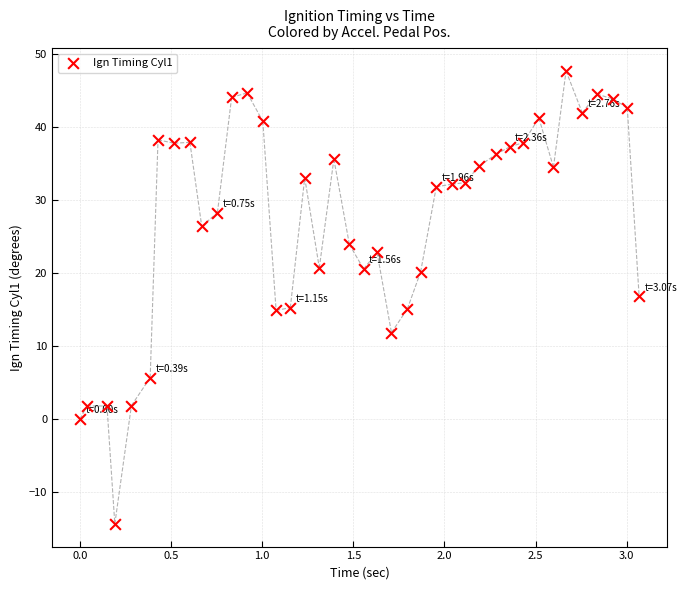

What is the range of X values (max minus min)?

3.1